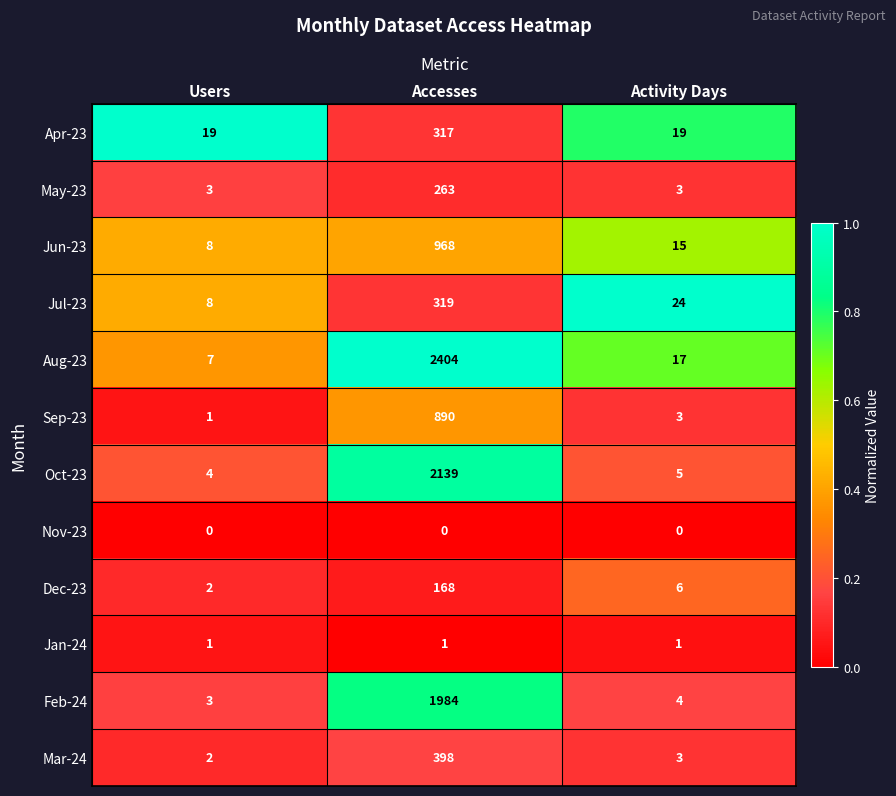

List the series in order of their peak value, highest first.

Aug-23, Oct-23, Feb-24, Jun-23, Sep-23, Mar-24, Jul-23, Apr-23, May-23, Dec-23, Jan-24, Nov-23